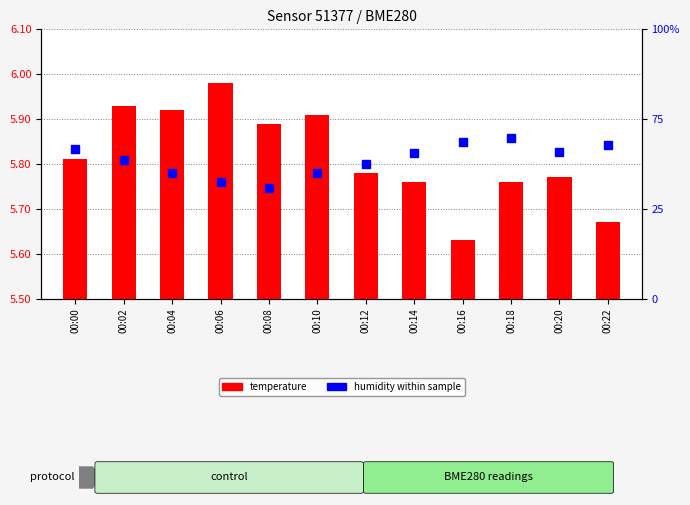

Is the value of humidity at 00:22 greater than the value of temperature at 00:06?

Yes